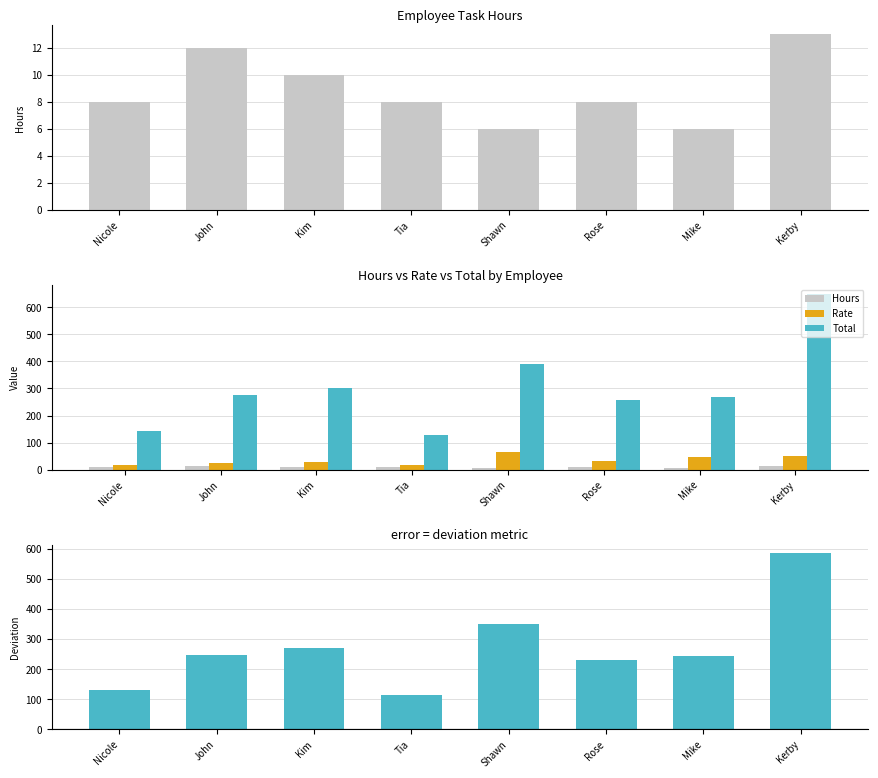

What is the sum of all Hours values?

71.0